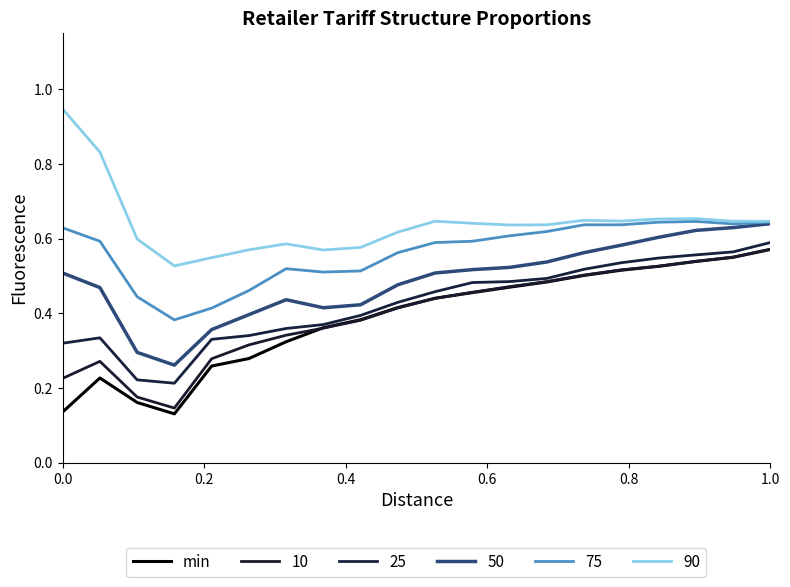

Does the chart display data point markers on the line(s)?

No